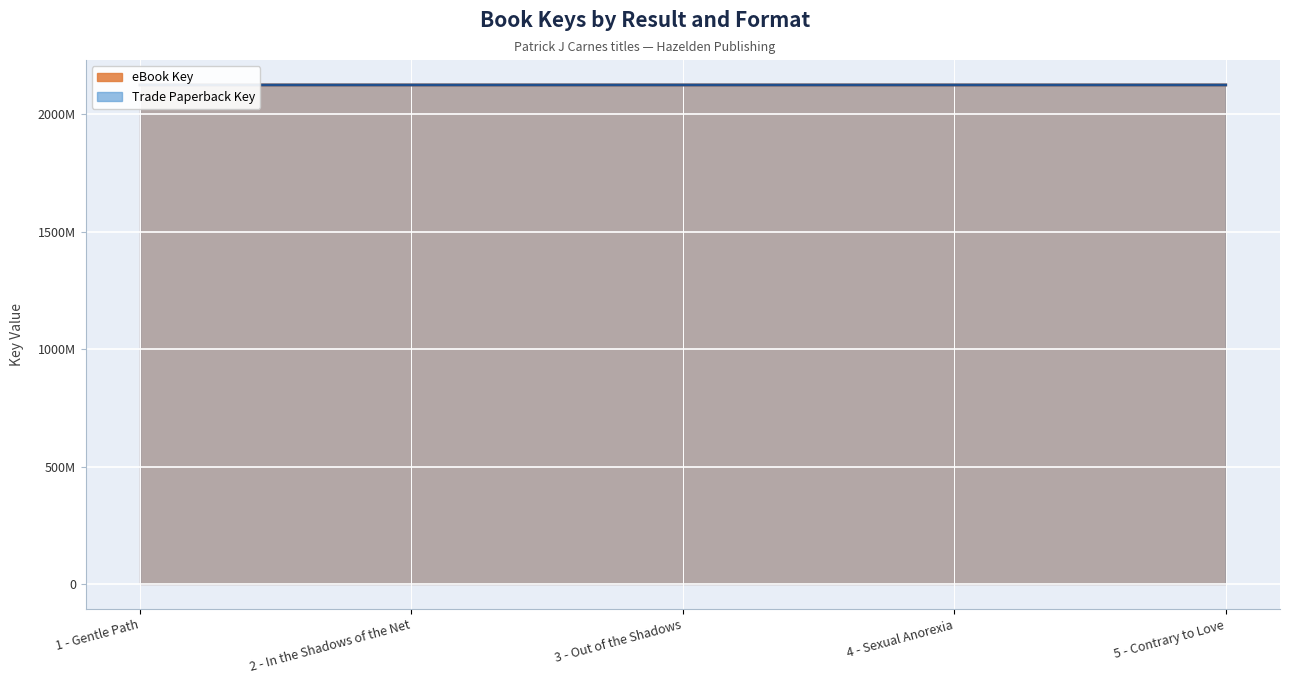

What is the approximate value of Trade Paperback Key at 4 - Sexual Anorexia, to the nearest 100?

2124651700